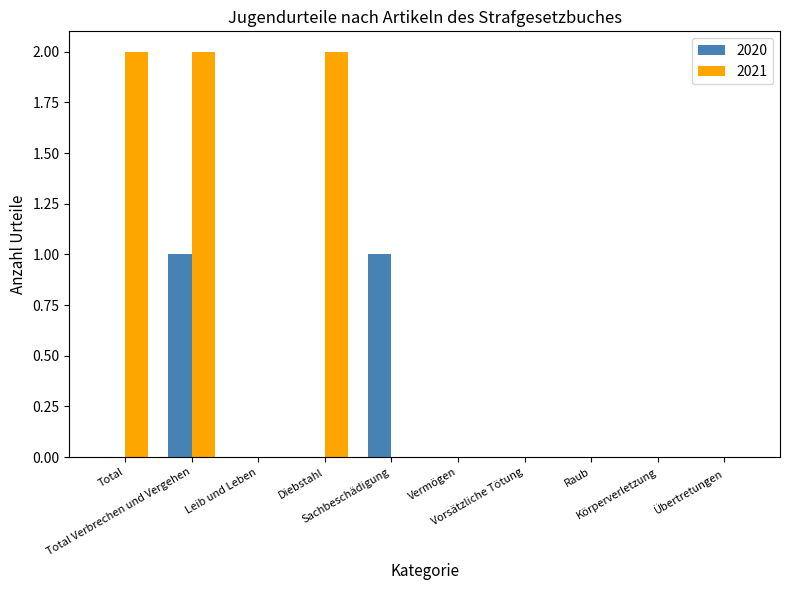

Reading left to right, transcribe all the data shown in this chart.

2020: 0	1	0	0	1	0	0	0	0	0
2021: 2	2	0	2	0	0	0	0	0	0